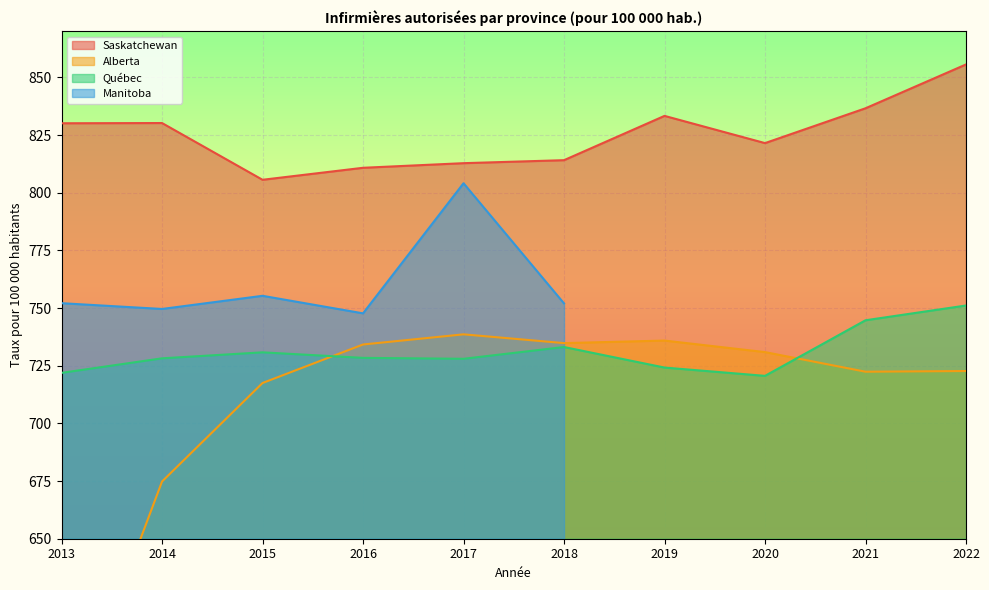

Where do Alberta and Québec first cross each other?

2015 and 2016